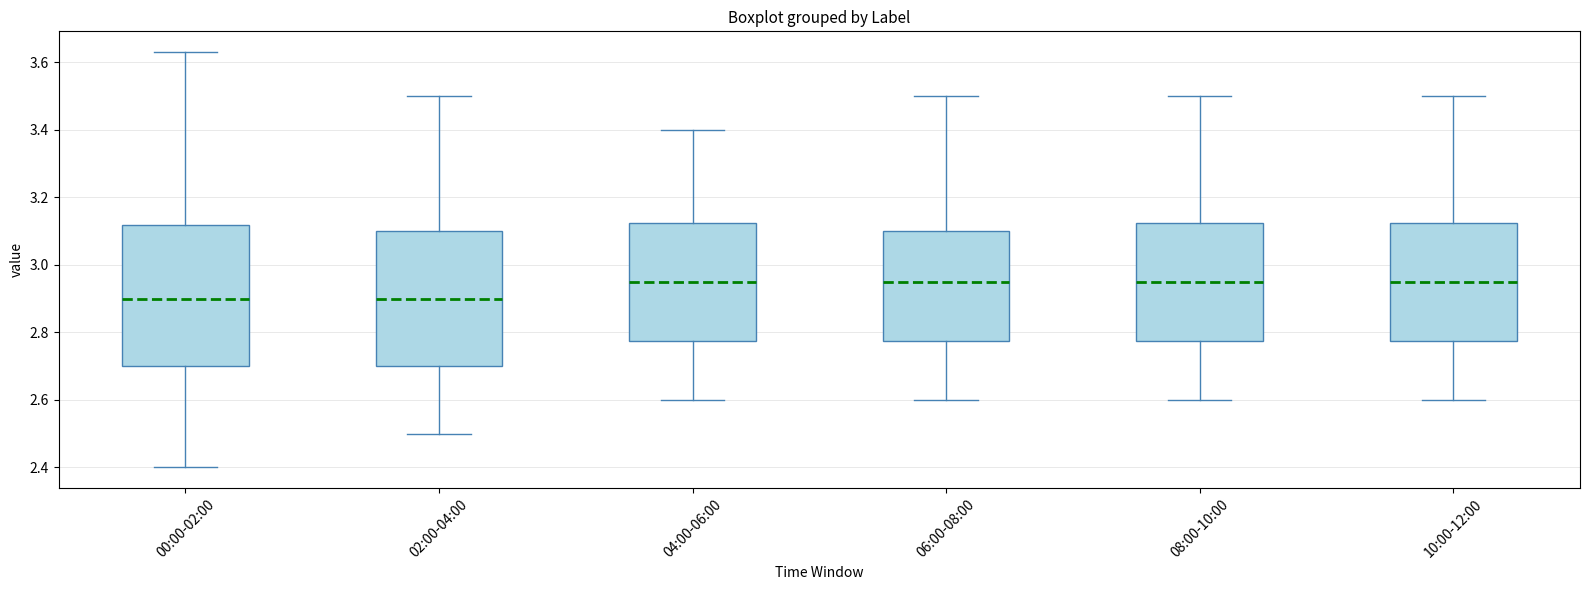

Reading left to right, read every box against the y-axis: the position of its median line, the range the box covers, and the ends of its whiskers. The values are not printed on the chart, so give them approximately, as read against the axis.

00:00-02:00: median 2.90, box 2.70 to 3.12, whiskers 2.40 to 3.64
02:00-04:00: median 2.90, box 2.70 to 3.10, whiskers 2.50 to 3.50
04:00-06:00: median 2.96, box 2.78 to 3.12, whiskers 2.60 to 3.40
06:00-08:00: median 2.96, box 2.78 to 3.10, whiskers 2.60 to 3.50
08:00-10:00: median 2.96, box 2.78 to 3.12, whiskers 2.60 to 3.50
10:00-12:00: median 2.96, box 2.78 to 3.12, whiskers 2.60 to 3.50